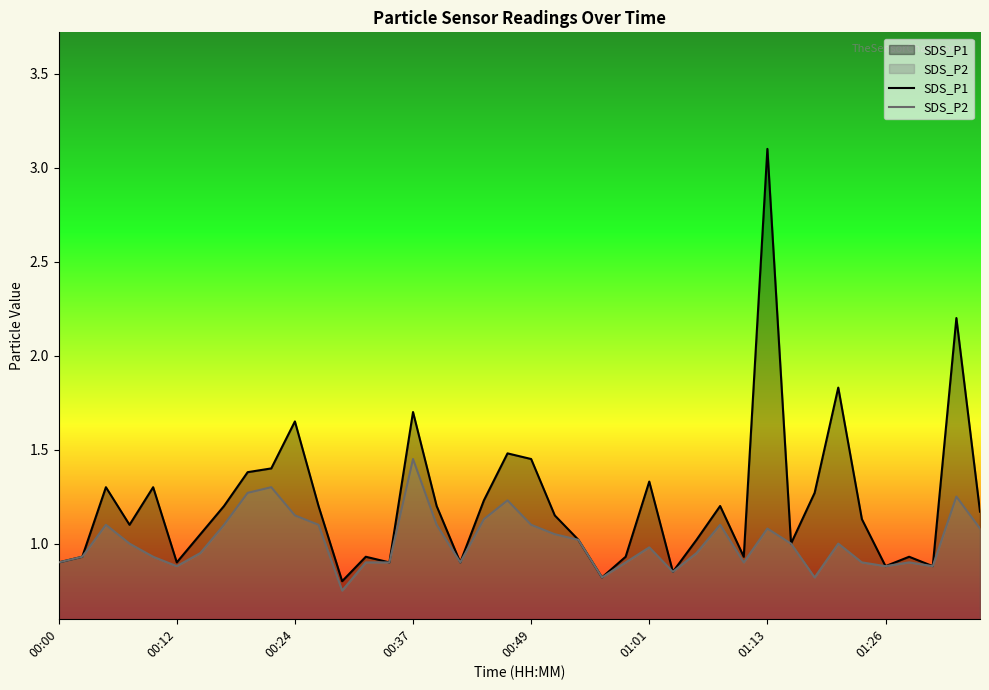

Which series has the largest total across all categories?

SDS_P1